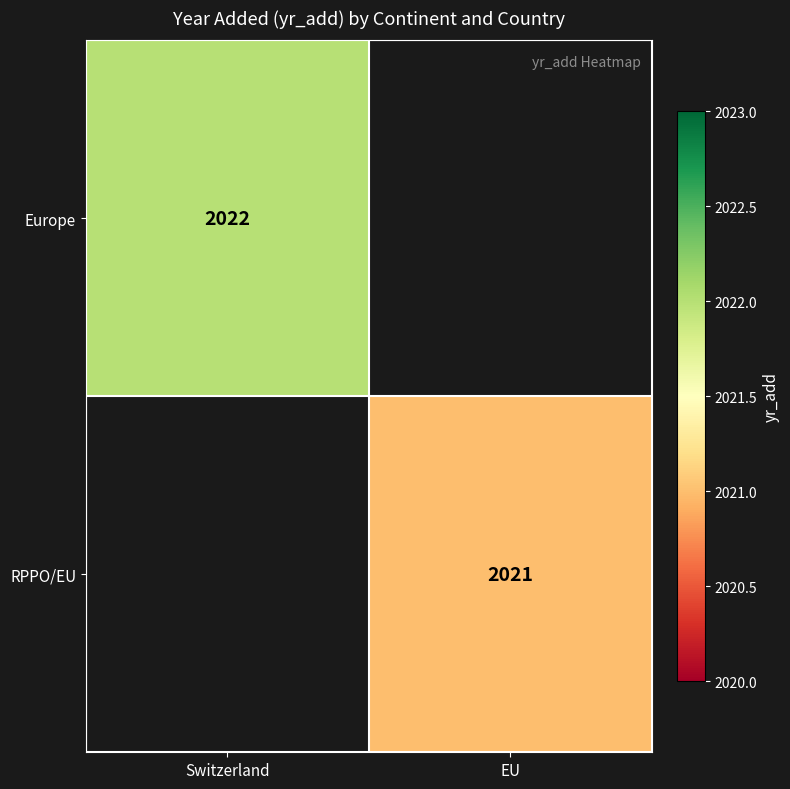

The Europe series shows 2735 at Switzerland. True or false?

False